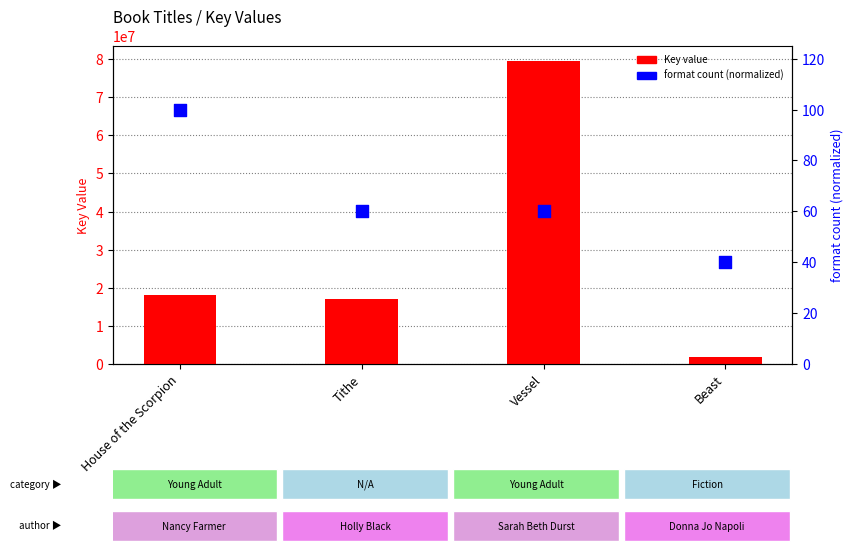

Which series has the largest Y range (max minus min)?

Key